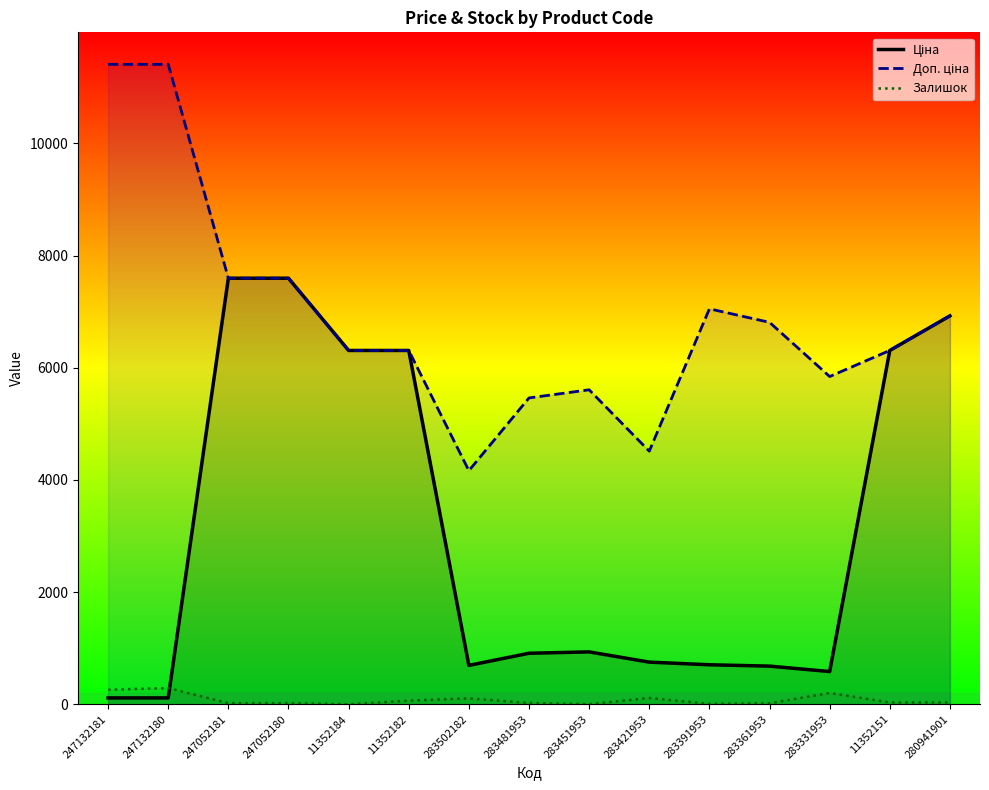

What is the label of the 13th point from the right?

247052181